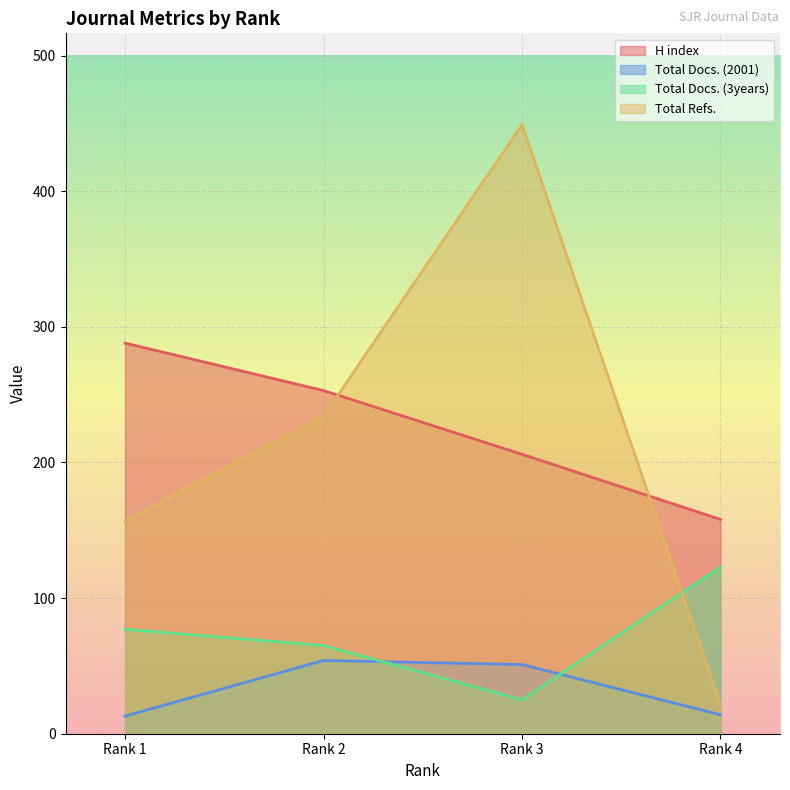

What is the average value of the Total Docs. (2001) series?

33